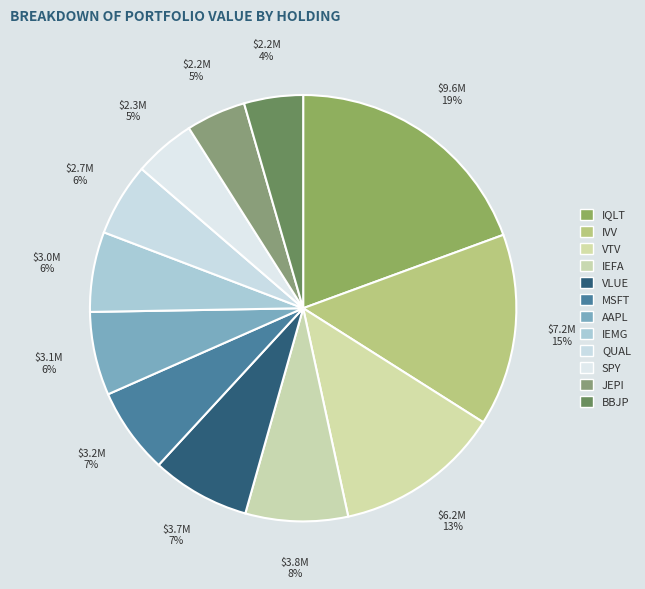

Is it true that SPY is 5% of the pie?

True